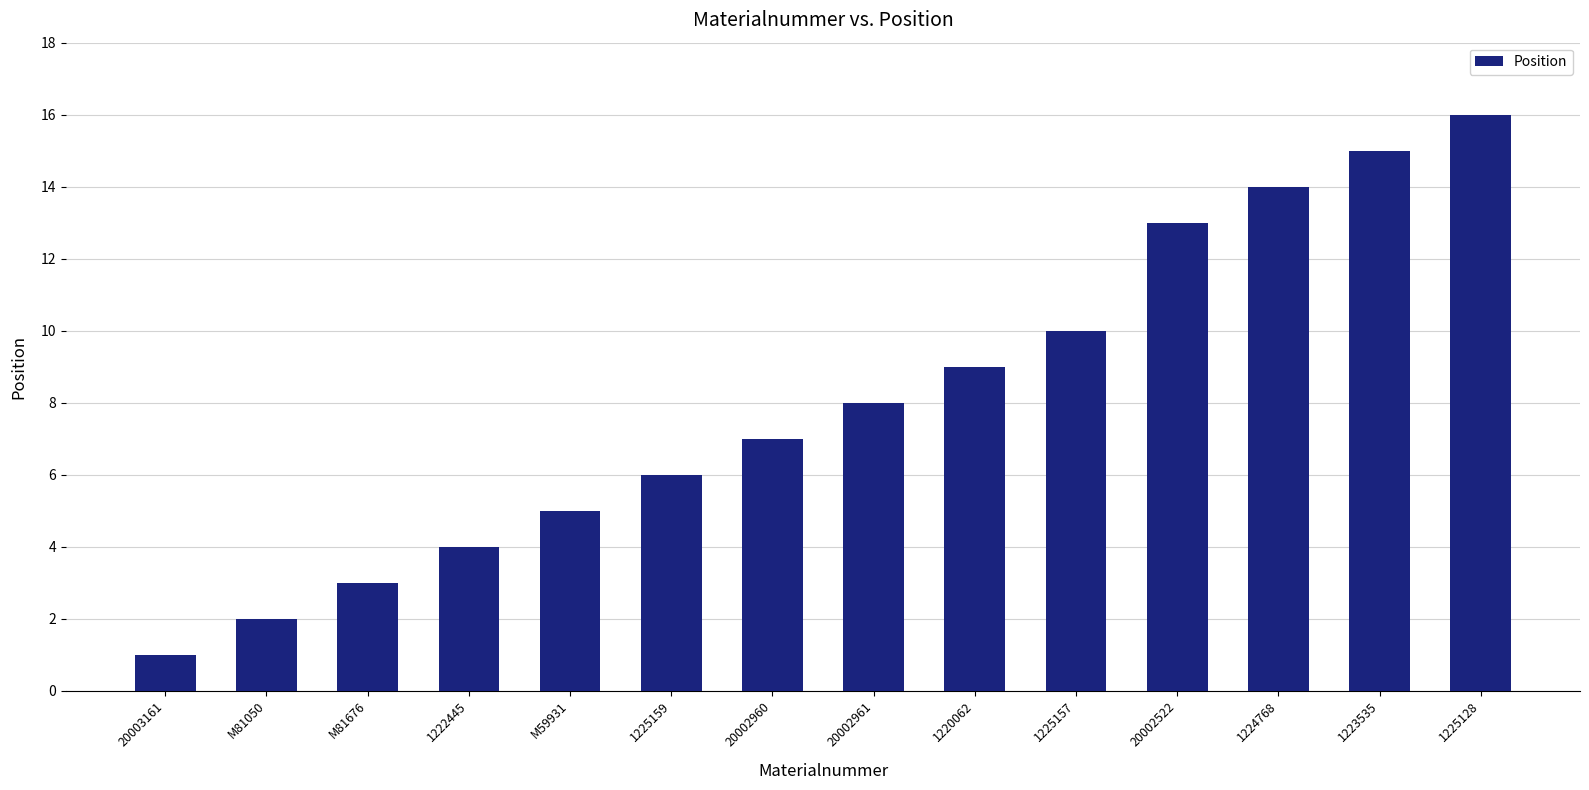

What is the difference between the second highest and minimum values?

14